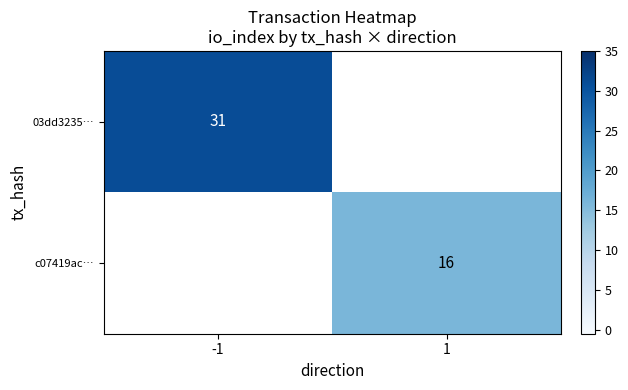

Is the value of c07419ac… at 1 greater than the value of 03dd3235… at -1?

No